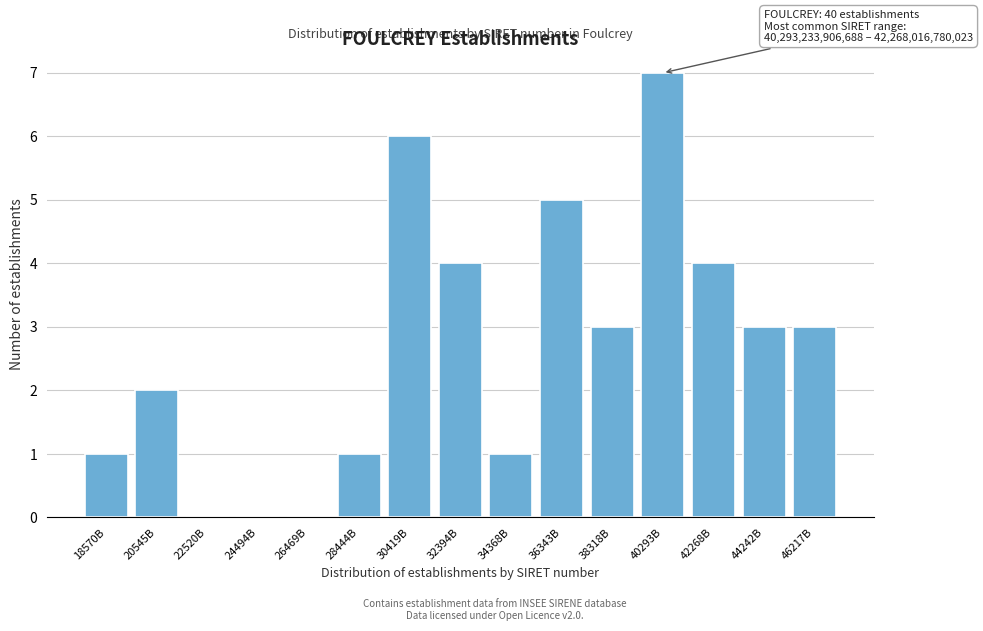

Reading left to right, transcribe all the data shown in this chart.

18570B=1	20545B=2	22520B=0	24494B=0	26469B=0	28444B=1	30419B=6	32394B=4	34368B=1	36343B=5	38318B=3	40293B=7	42268B=4	44242B=3	46217B=3